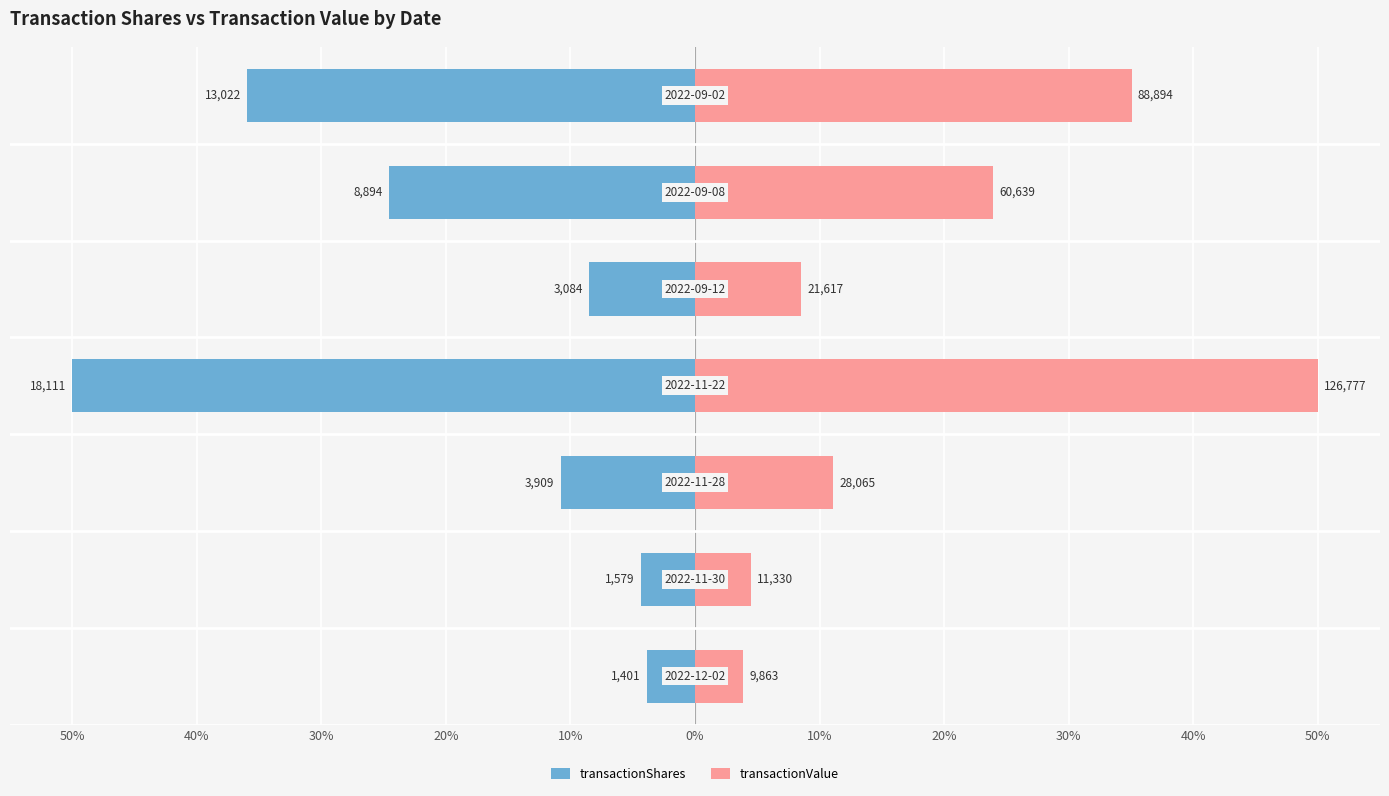

True or false: transactionValue has a value of 8.5 at 10%.

True